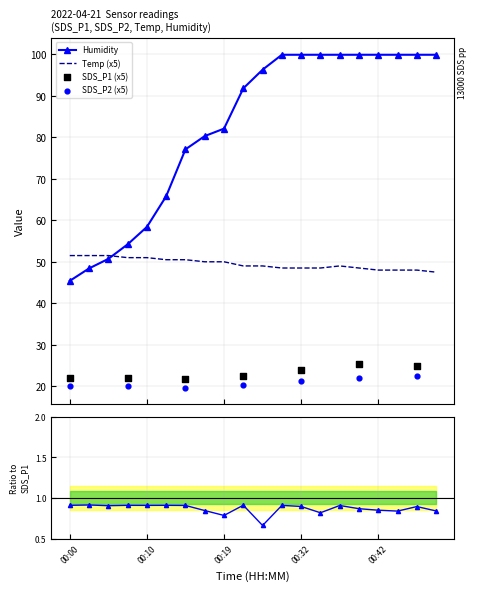

What is the total value across all series at 00:45?

147.9